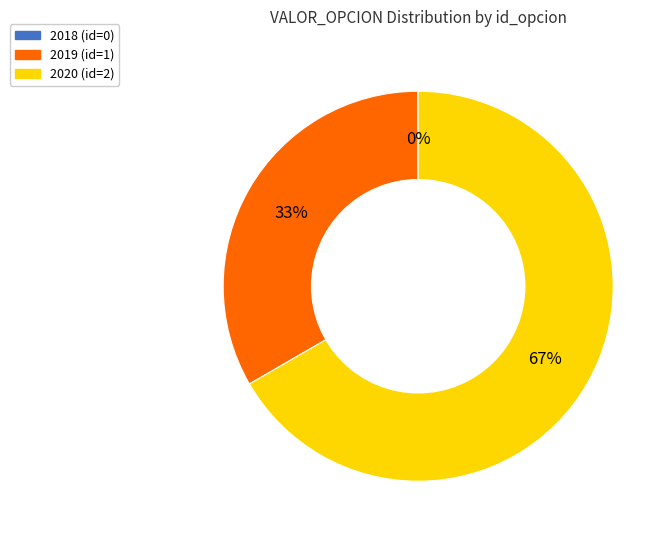

Between 2020 and 2019, which is larger?

2020